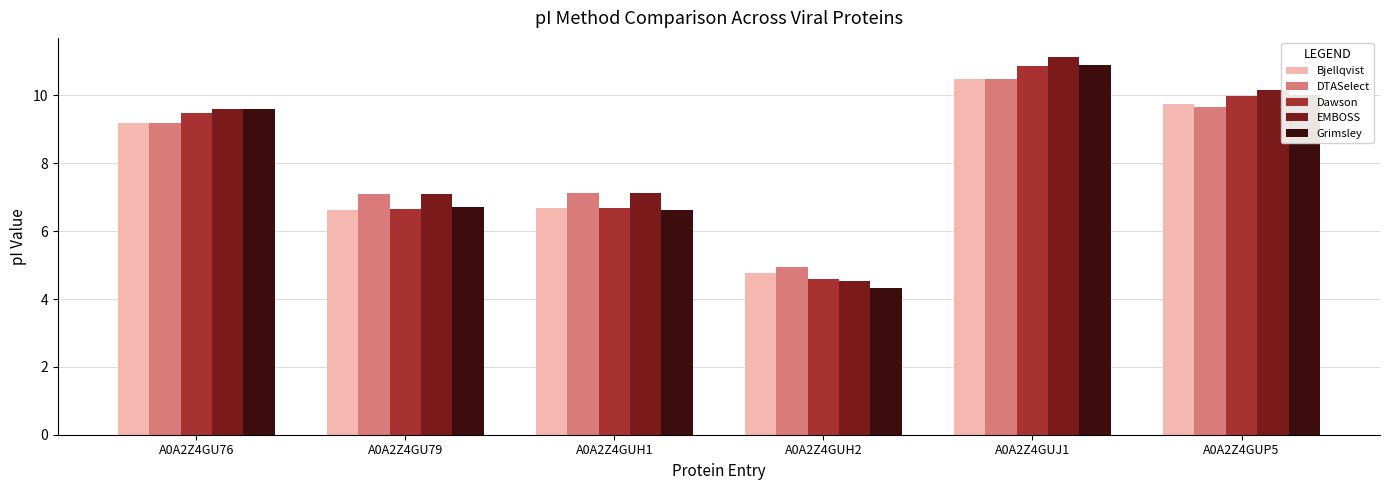

How many data points does each series have?

6